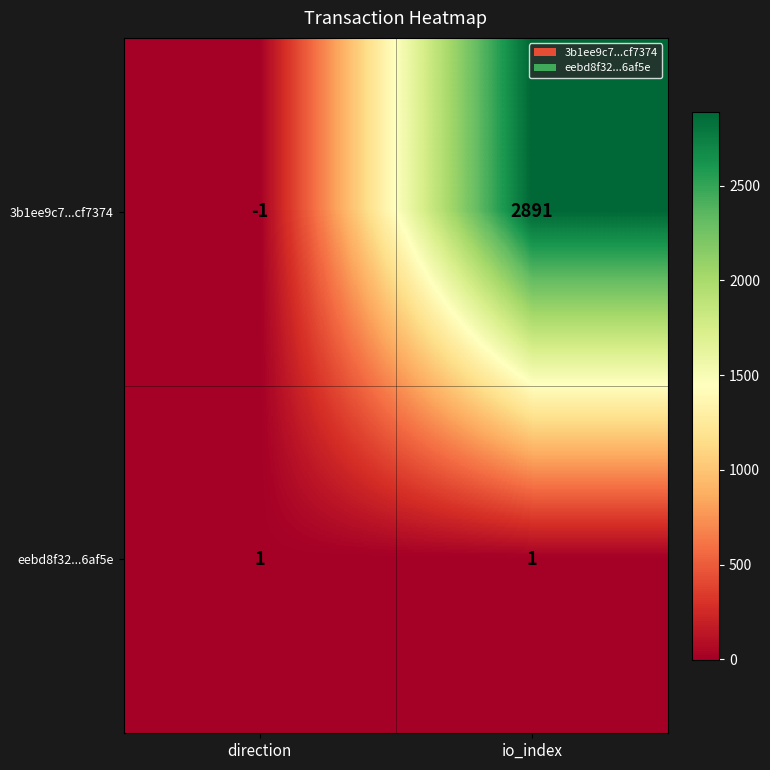

What is the sum of the 3b1ee9c7...cf7374 values at io_index and direction?

2890